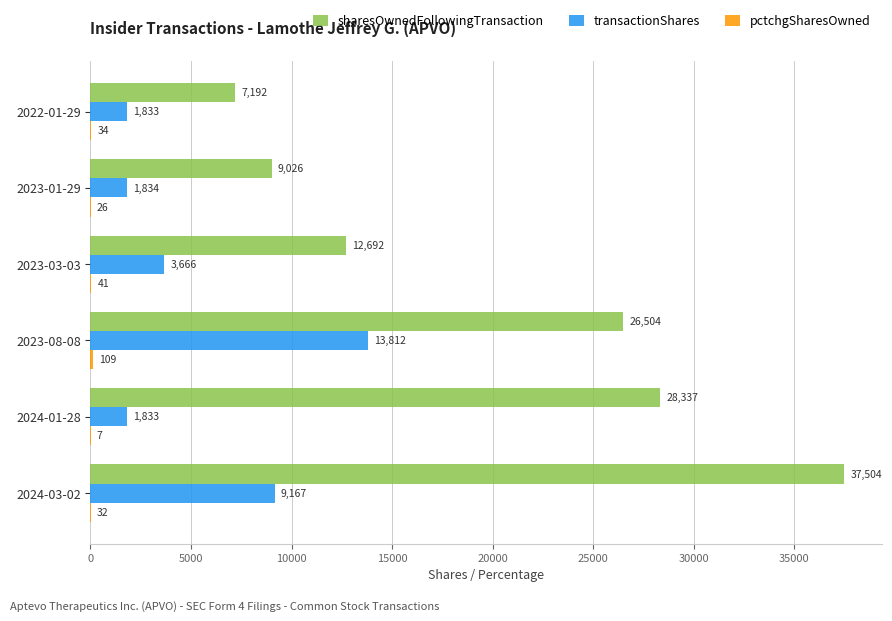

Between 2023-08-08 and 2023-03-03, which series saw the biggest shift?

sharesOwnedFollowingTransaction